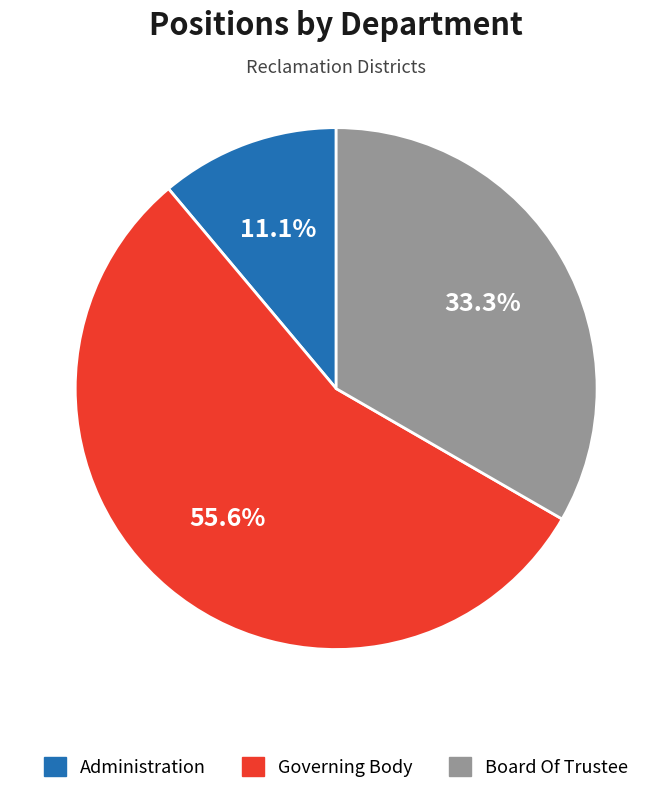

How many slices are in this pie chart?

3